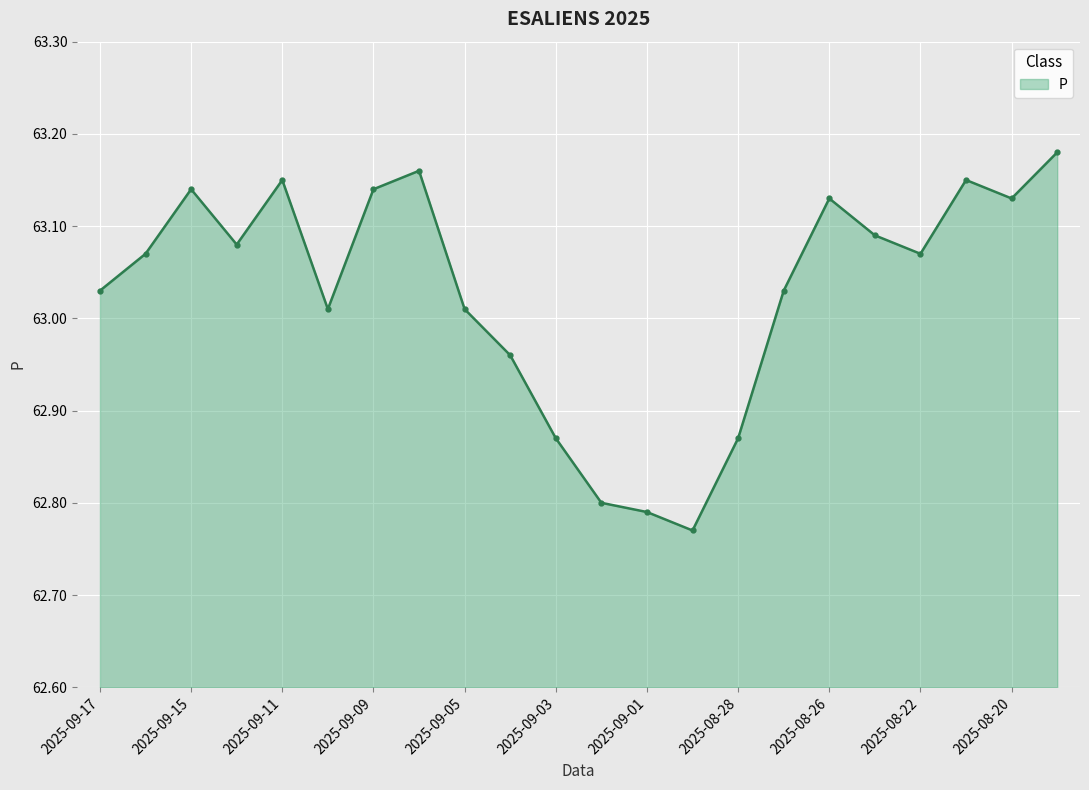

What is the sum of all values?

1386.6